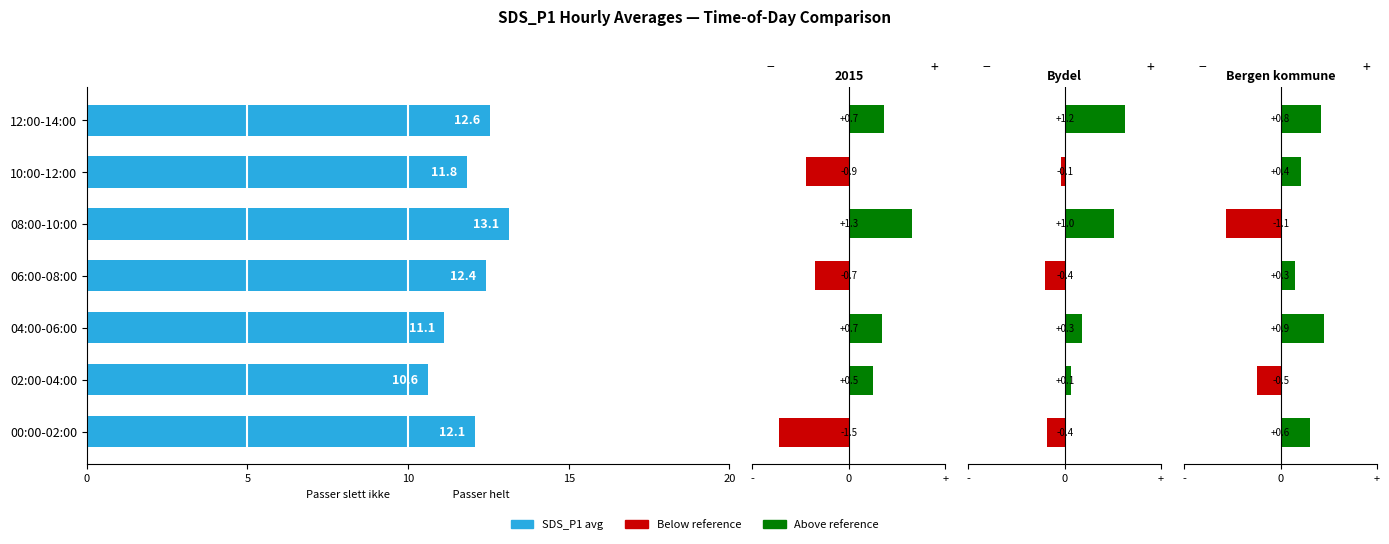

Reading left to right, extract all data points from this chart.

12.1	10.6	11.1	12.4	13.1	11.8	12.6